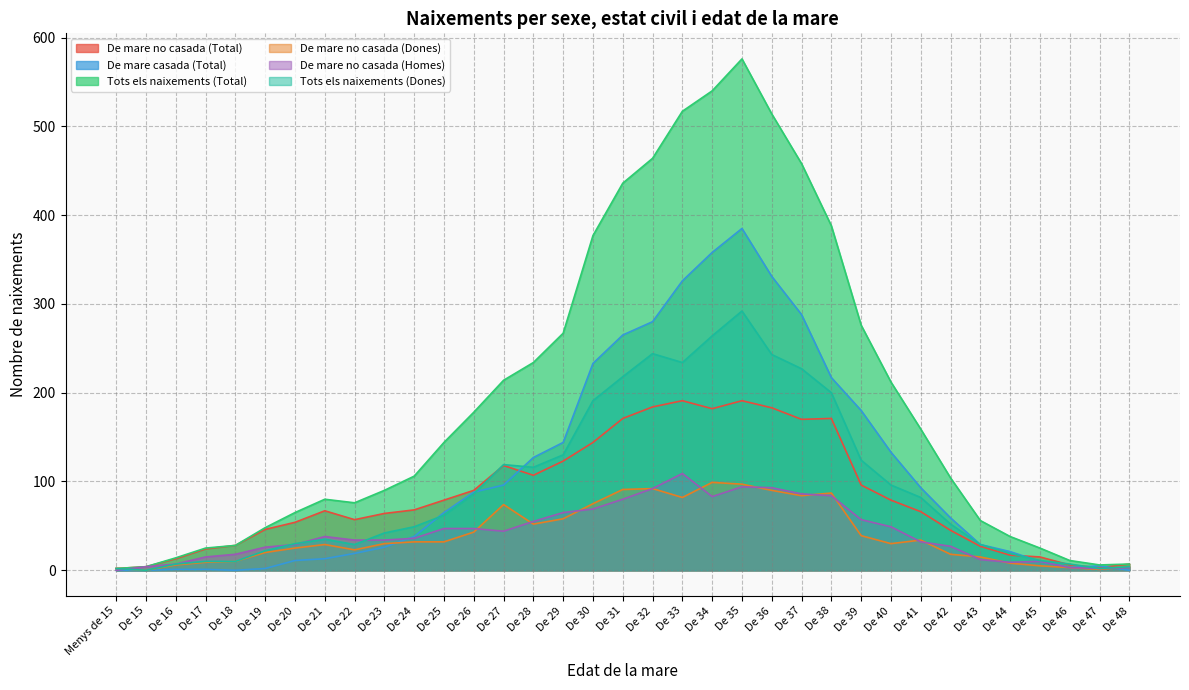

How many interior local valleys does the De mare casada (Total) series have?

2